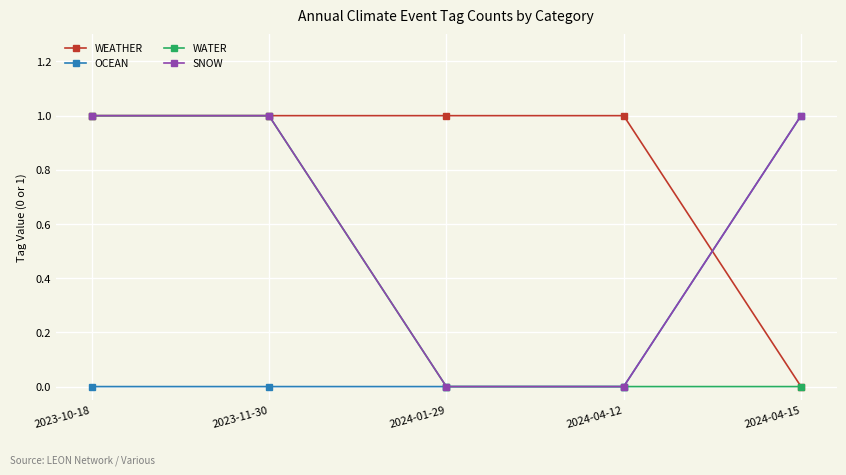

True or false: SNOW has more than 1 points higher than both neighbors.

False